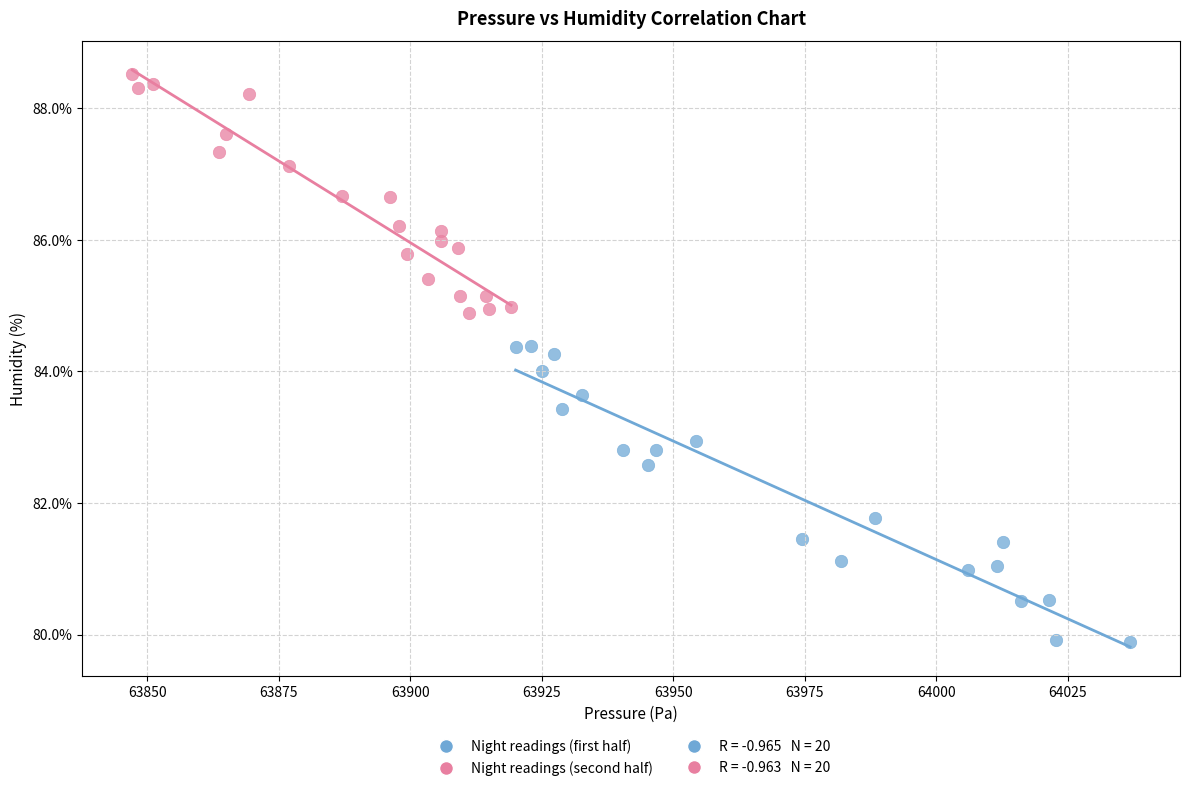

Which series has the largest Y range (max minus min)?

Night readings (first half)